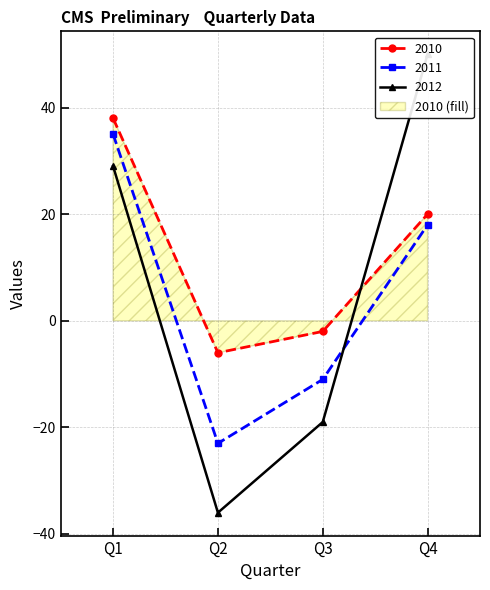

How many lines are shown in the chart?

3